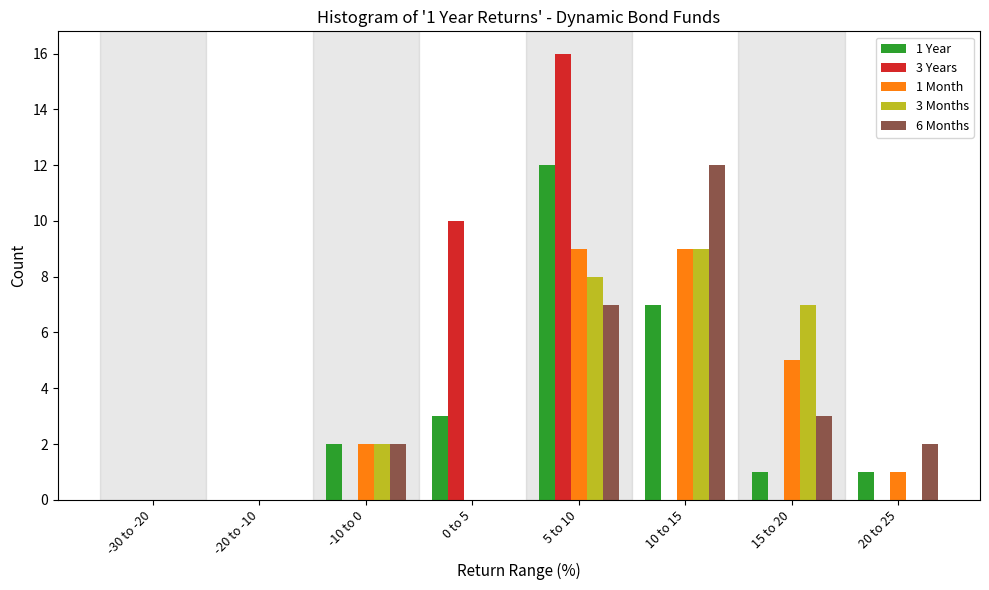

What is the sum of all 6 Months values?

26